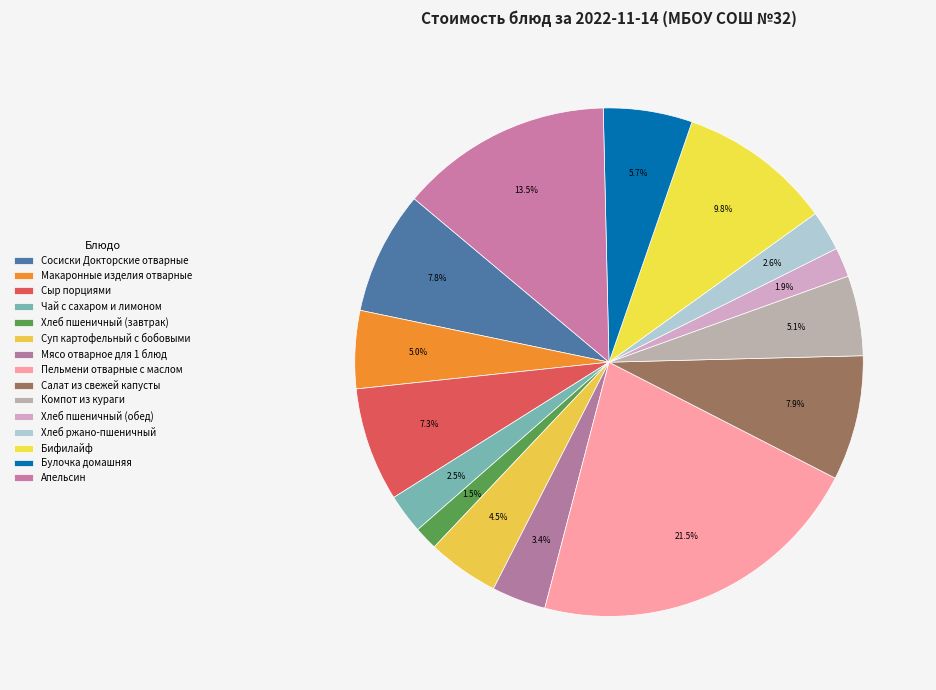

What percentage do Чай с сахаром и лимоном and Хлеб пшеничный (обед) together represent?

4.4%